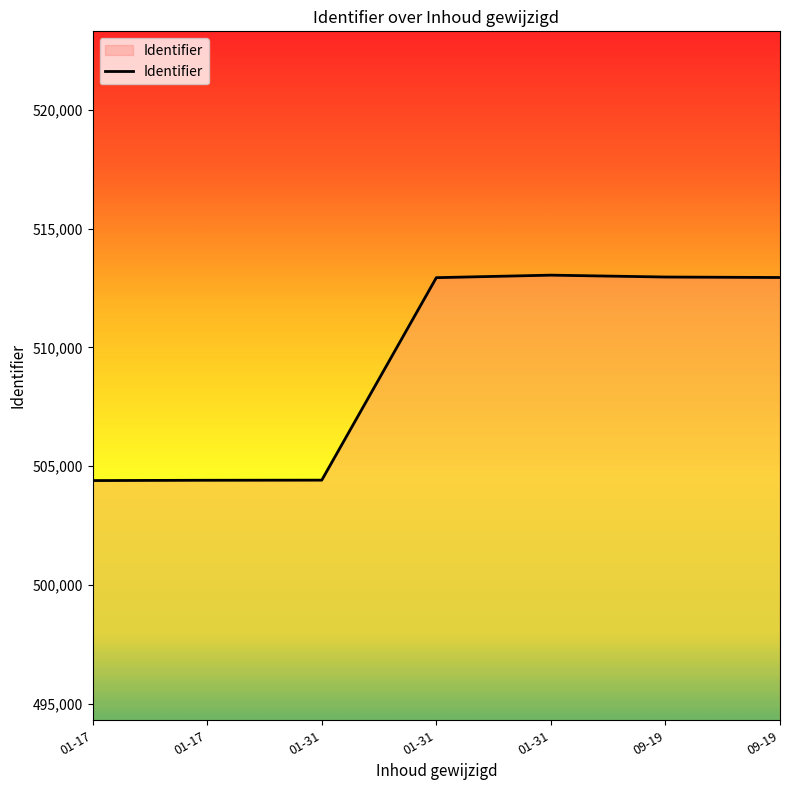

Count the number of categories in the chart.

7